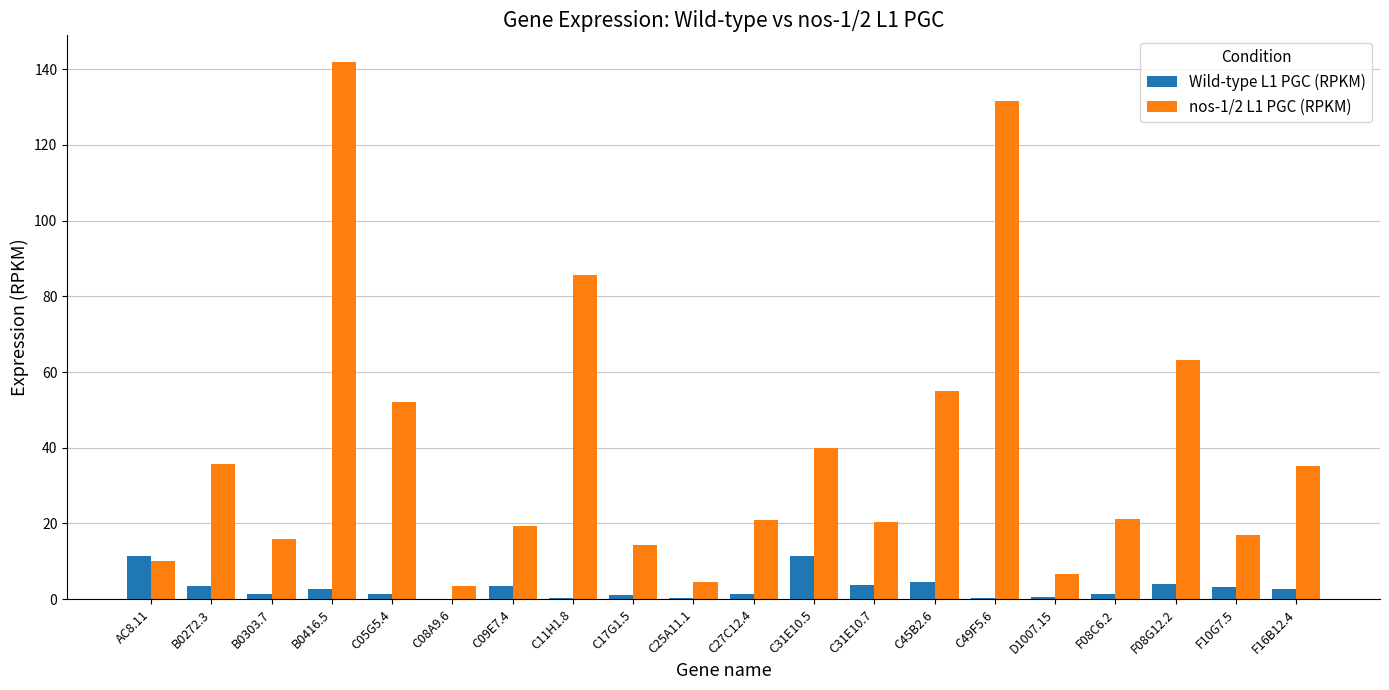

Which series has the largest total across all categories?

nos-1/2 L1 PGC (RPKM)